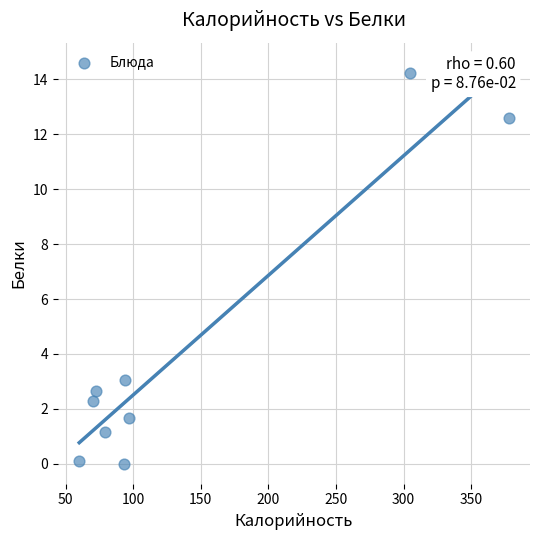

What Y value in the scatter plot is closest to 7?

3.0